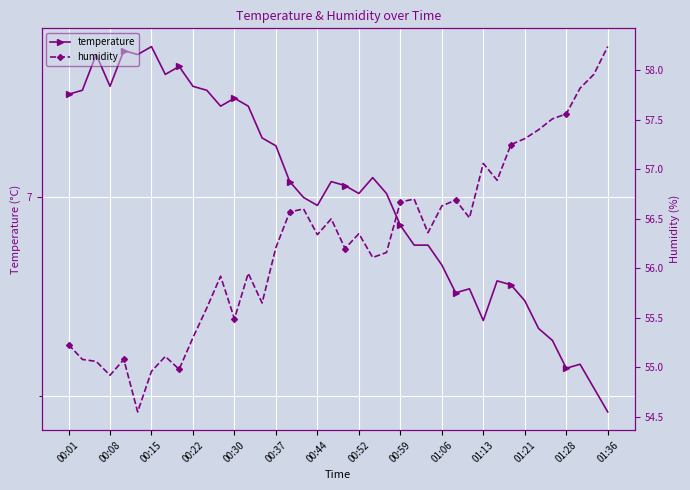

Is this an area chart (filled region under the line)?

No